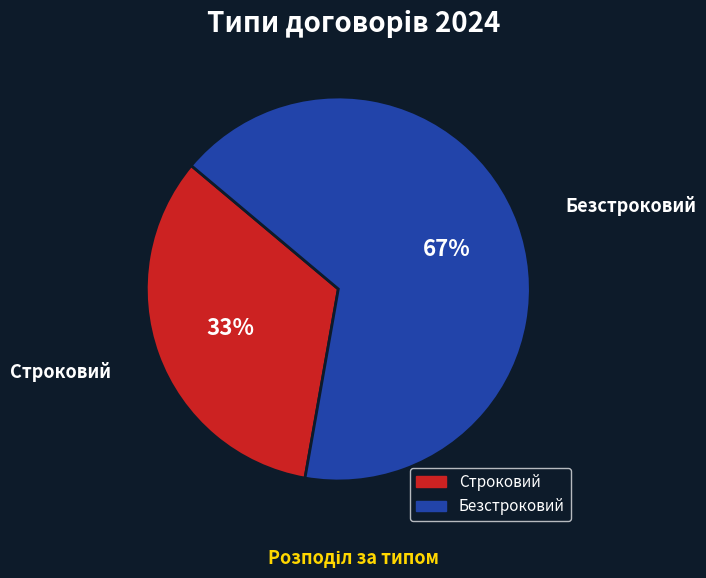

Approximately how many times larger is the value at Безстроковий compared to Строковий?

2.0